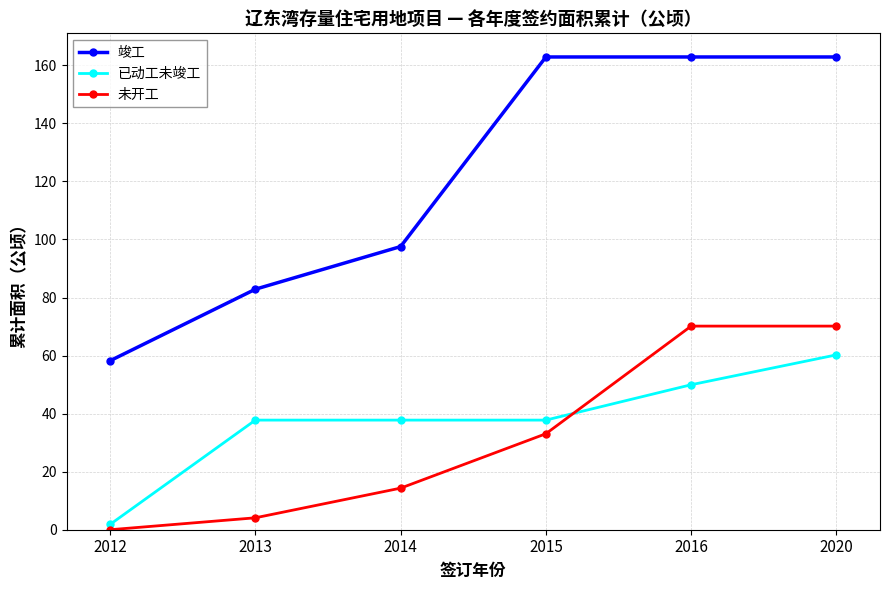

How many intersections are there between 未开工 and 已动工未竣工?

1